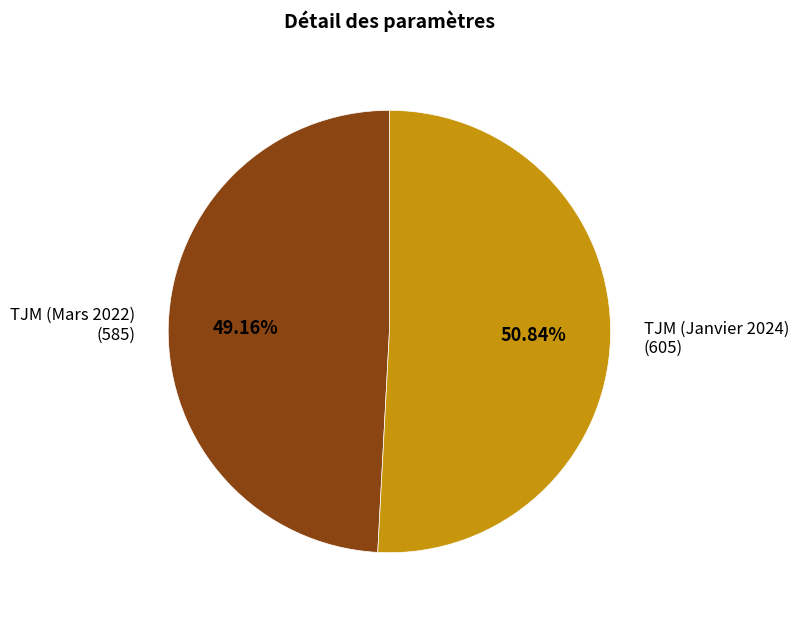

To the nearest percent, what is the difference between the largest and smallest slice percentages?

2%